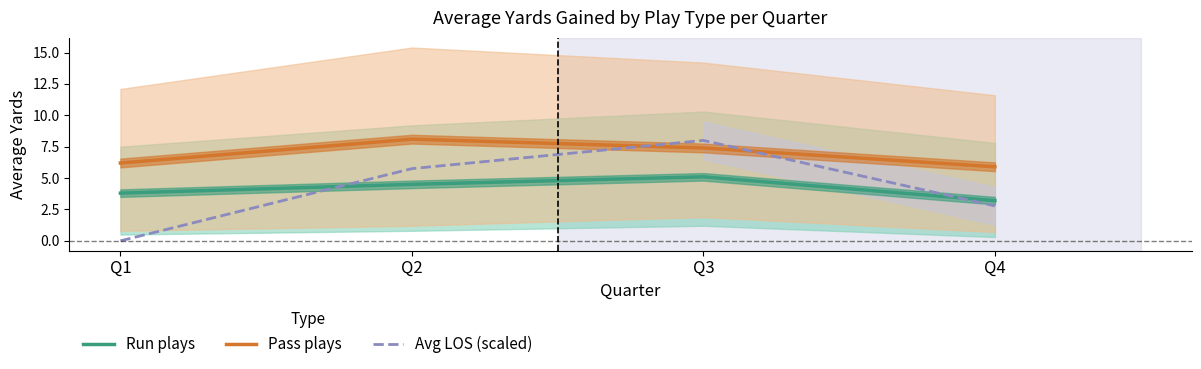

At how many categories does at least one series exceed 2?

4